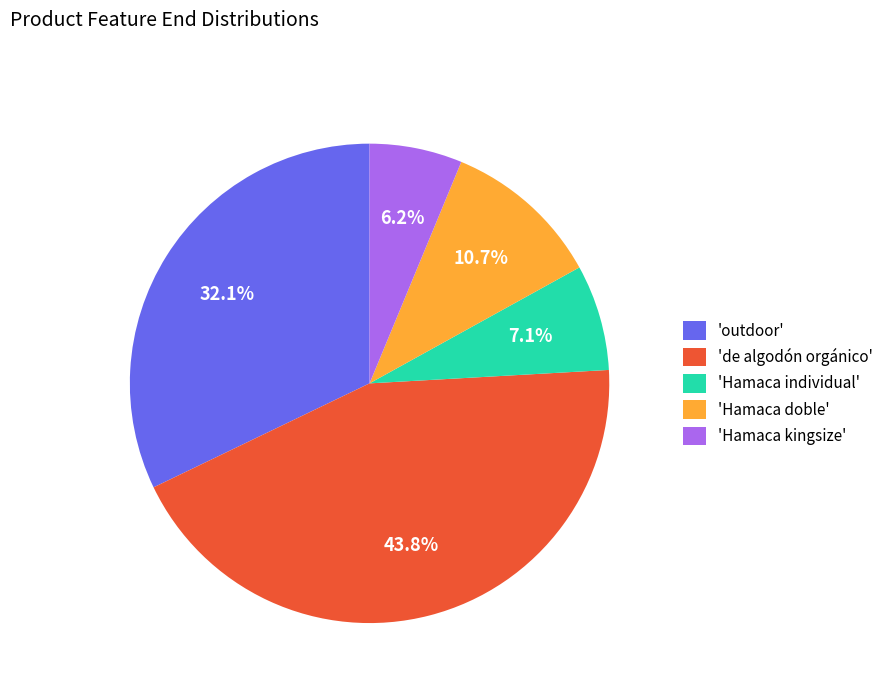

Which slice is the largest?

'de algodón orgánico'